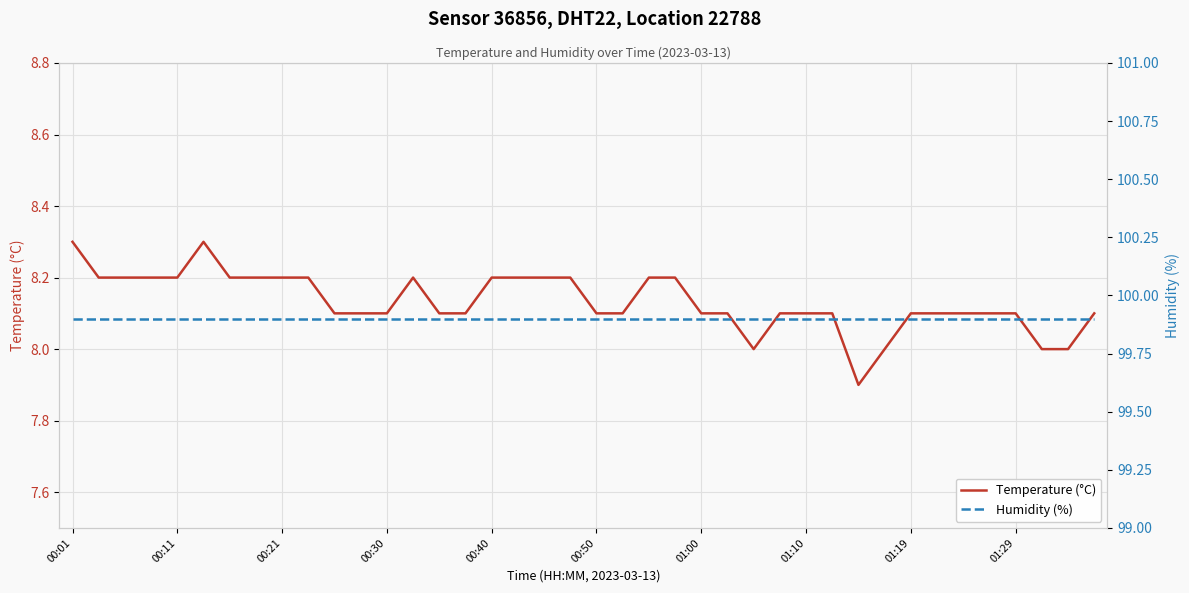

Which series has the largest range (max minus min)?

Temperature (°C)